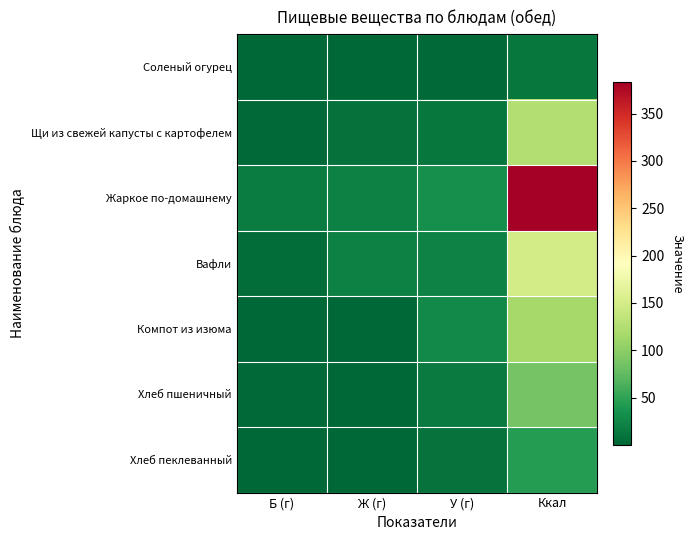

At how many categories does at least one series exceed 39?

1